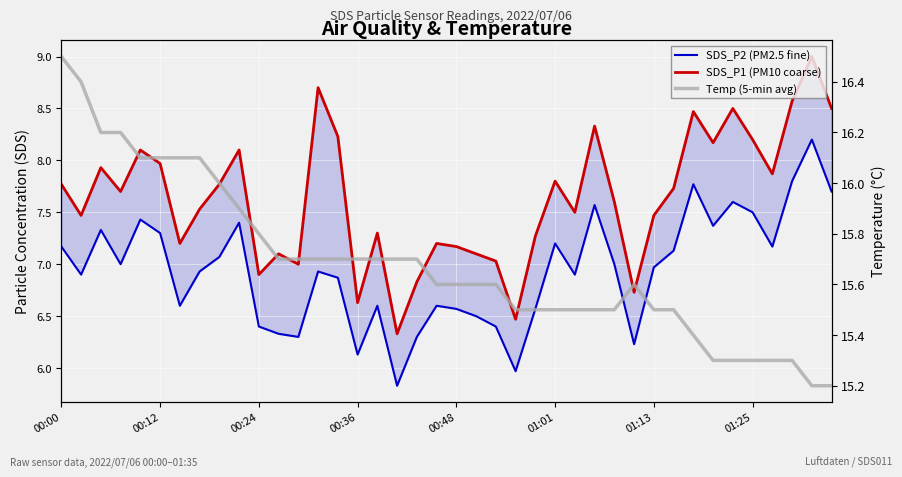

Which label corresponds to the largest value in the chart?

00:00